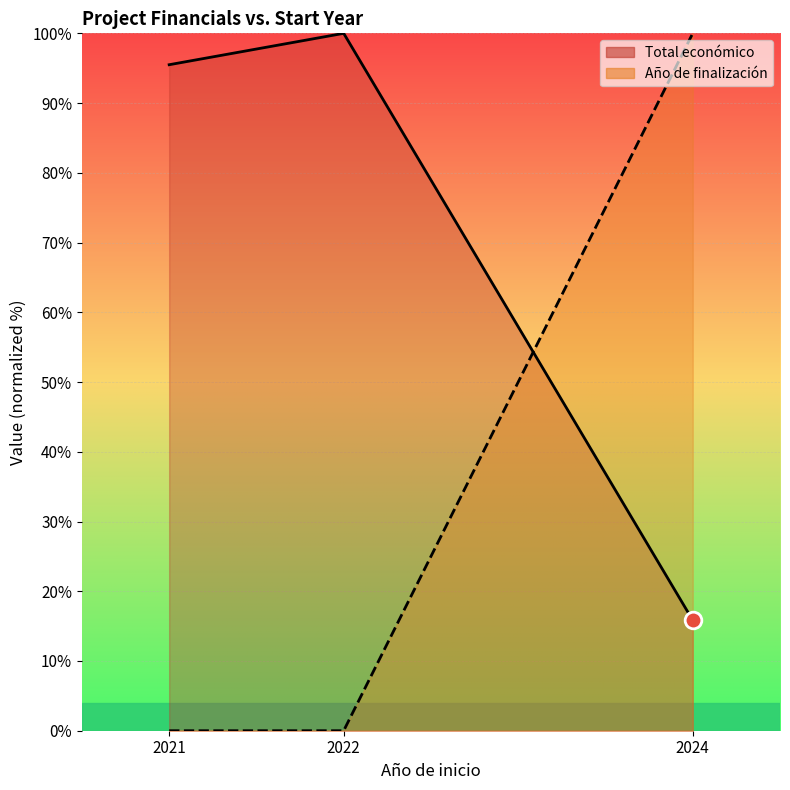

At which label does Año de finalización reach its minimum?

2021